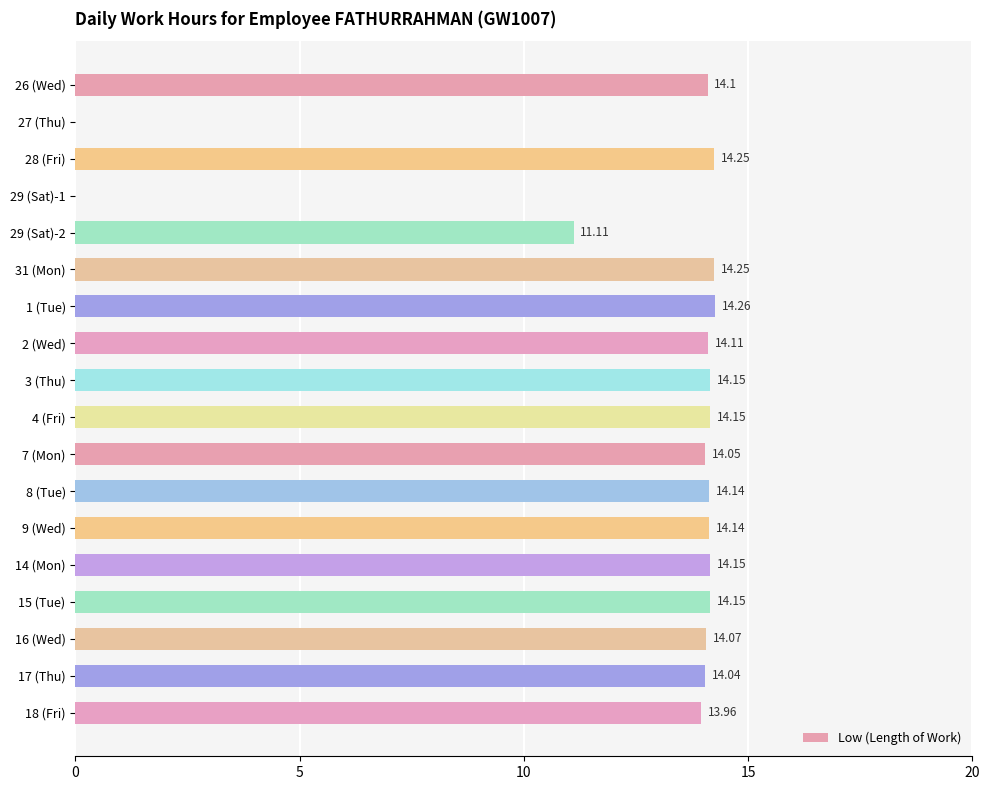

What is the sum of all values?

223.1